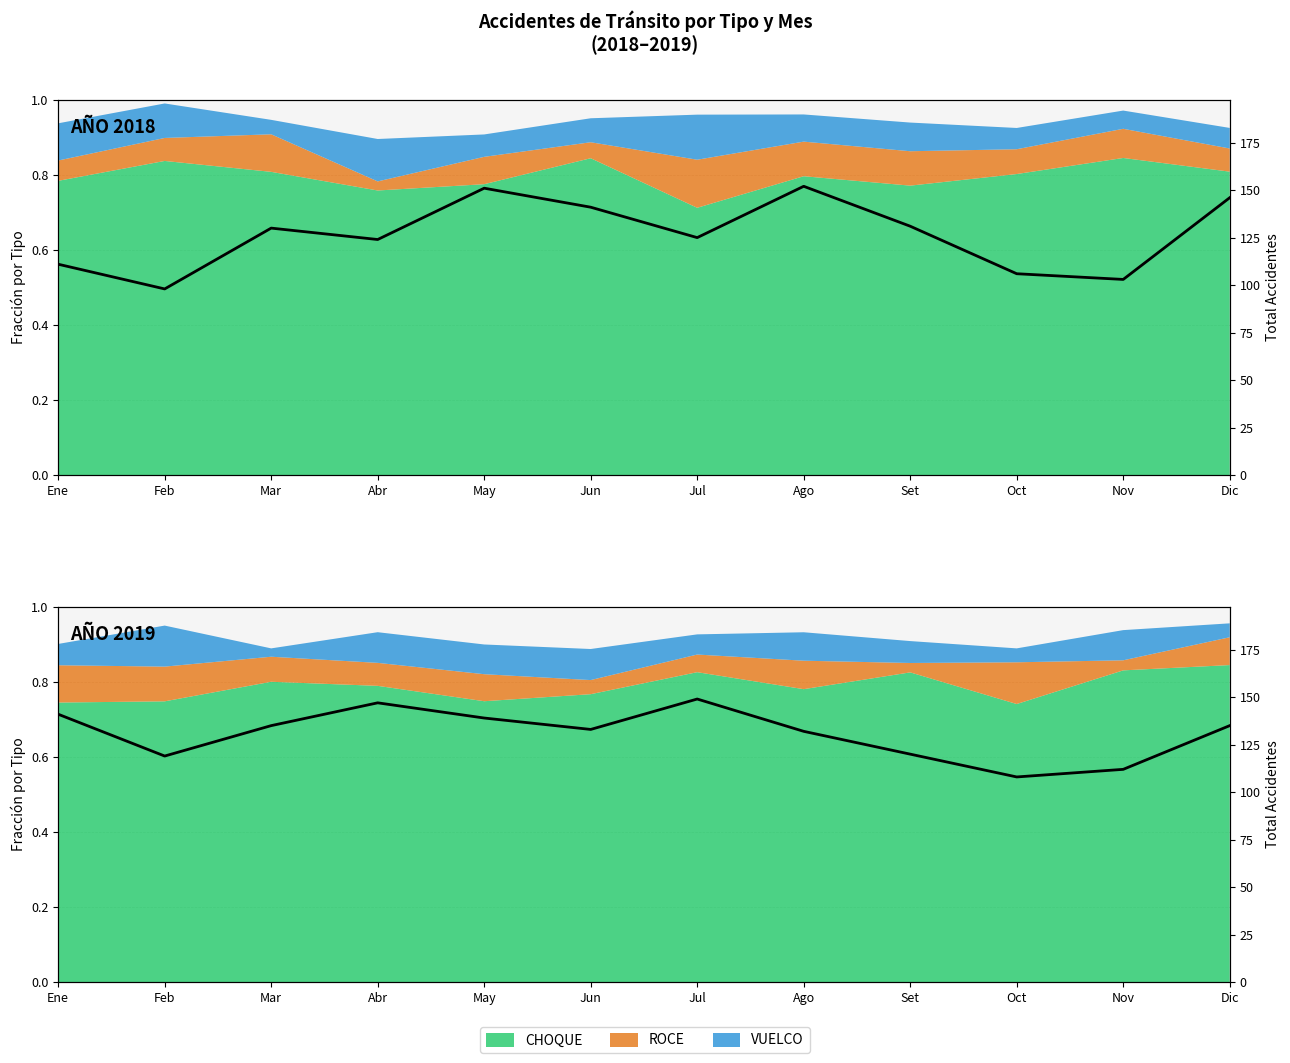

What is the sum of all values?

1570